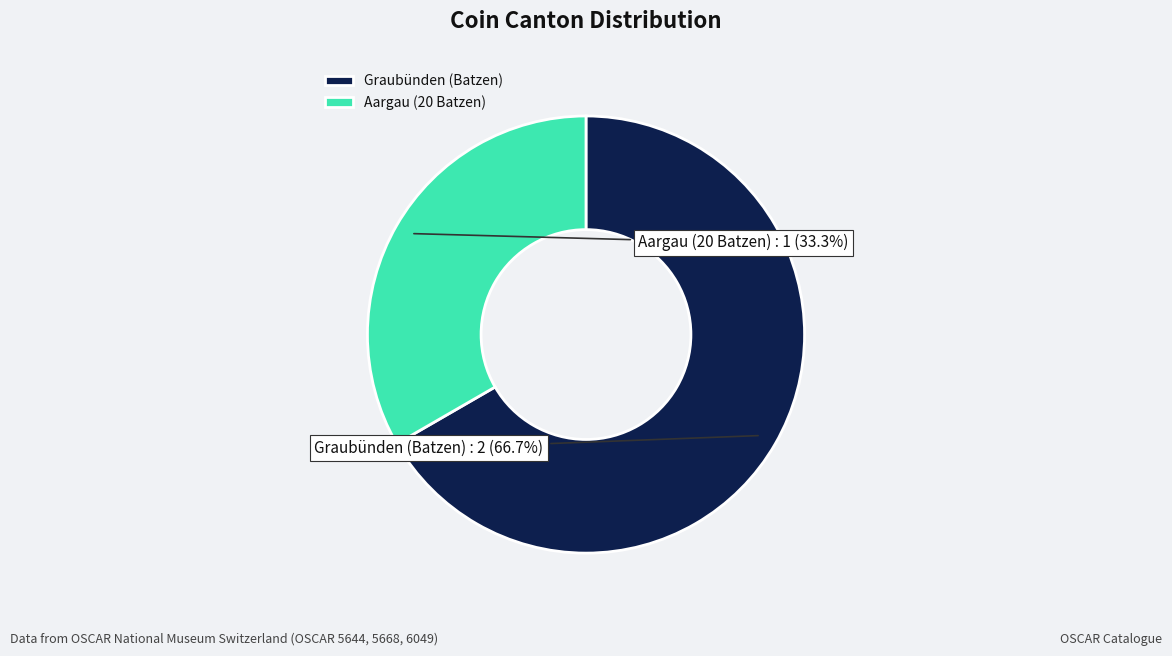

Count the number of slices in the pie.

2